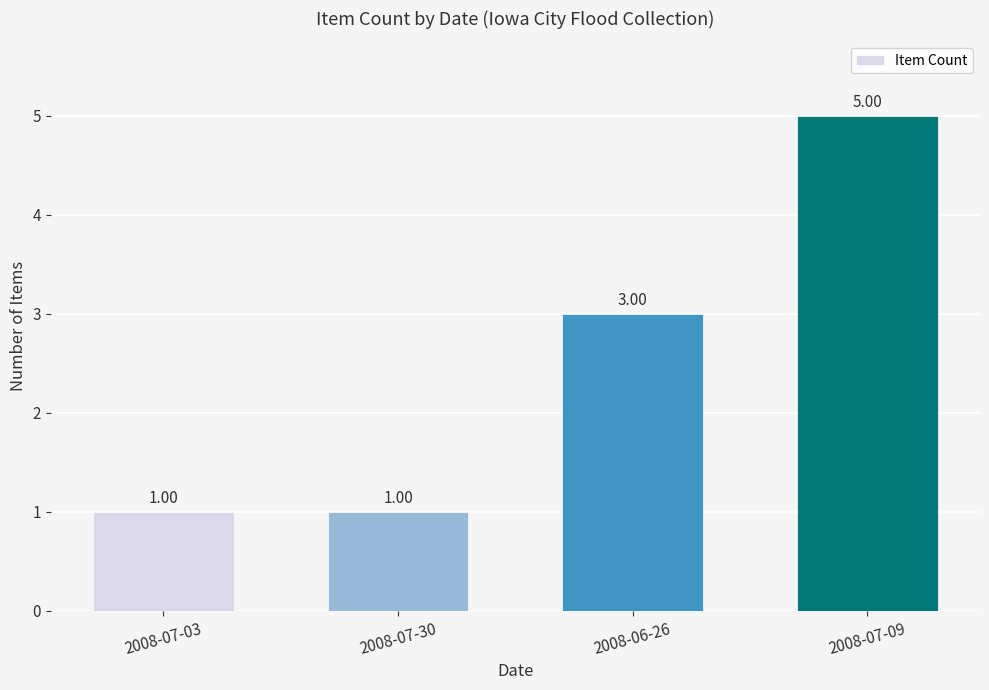

What is the label of the 4th bar from the right?

2008-07-03